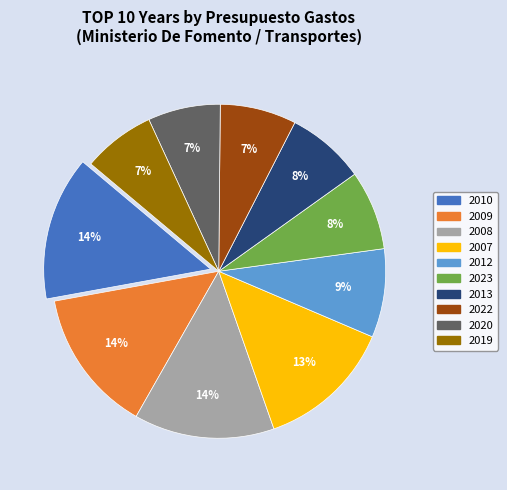

To the nearest percent, what is the difference between the largest and smallest slice percentages?

7%